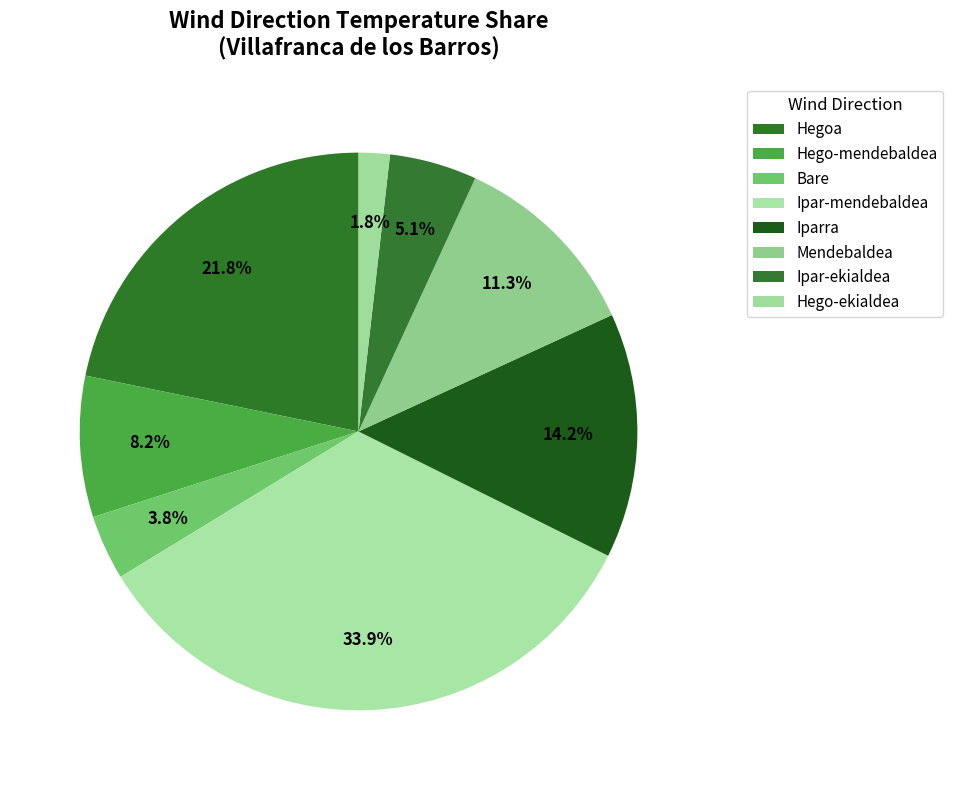

Is the sum of Iparra and Hego-mendebaldea greater than half?

No